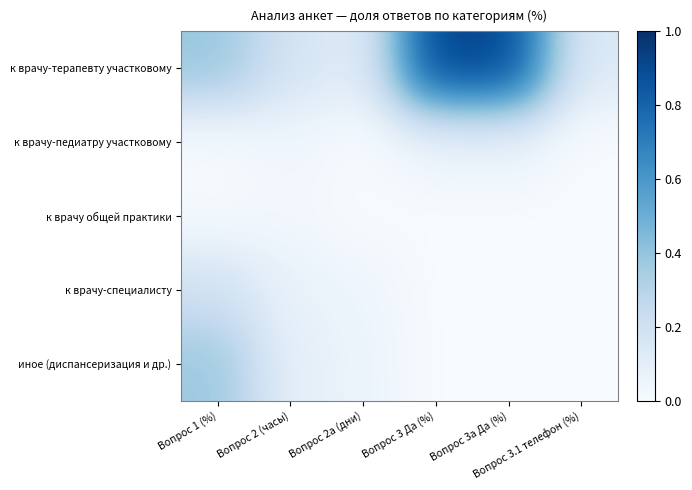

What is the total value across all series at Вопрос 3.1 телефон (%)?

13